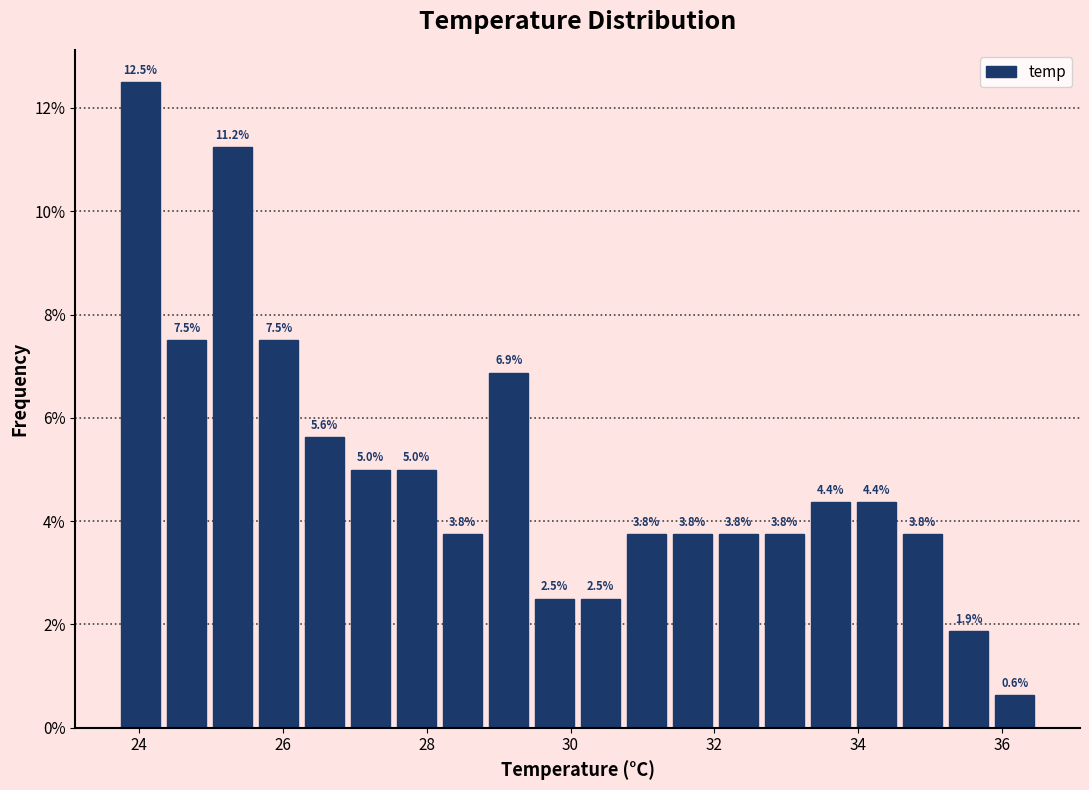

Read against the x-axis, roughly where is the centre of the tallest bar?

24.0